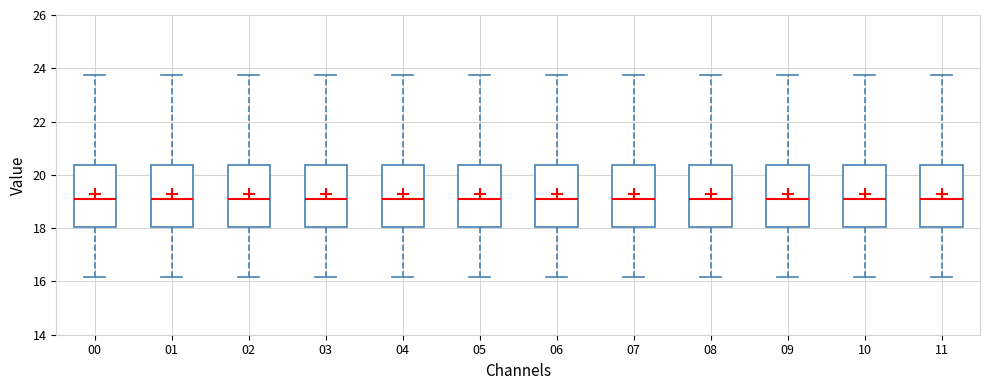

Reading left to right, read every box against the y-axis: the position of its median line, the range the box covers, and the ends of its whiskers. The values are not printed on the chart, so give them approximately, as read against the axis.

00: median 19.2, box 18.0 to 20.4, whiskers 16.2 to 23.8
01: median 19.2, box 18.0 to 20.4, whiskers 16.2 to 23.8
02: median 19.2, box 18.0 to 20.4, whiskers 16.2 to 23.8
03: median 19.2, box 18.0 to 20.4, whiskers 16.2 to 23.8
04: median 19.2, box 18.0 to 20.4, whiskers 16.2 to 23.8
05: median 19.2, box 18.0 to 20.4, whiskers 16.2 to 23.8
06: median 19.2, box 18.0 to 20.4, whiskers 16.2 to 23.8
07: median 19.2, box 18.0 to 20.4, whiskers 16.2 to 23.8
08: median 19.2, box 18.0 to 20.4, whiskers 16.2 to 23.8
09: median 19.2, box 18.0 to 20.4, whiskers 16.2 to 23.8
10: median 19.2, box 18.0 to 20.4, whiskers 16.2 to 23.8
11: median 19.2, box 18.0 to 20.4, whiskers 16.2 to 23.8